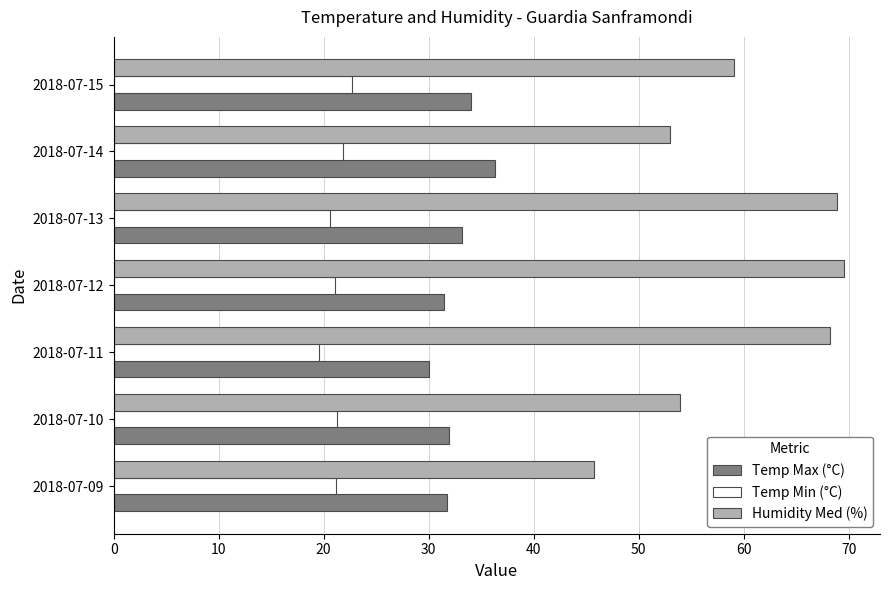

What is the total value across all series at 2018-07-13?

122.7